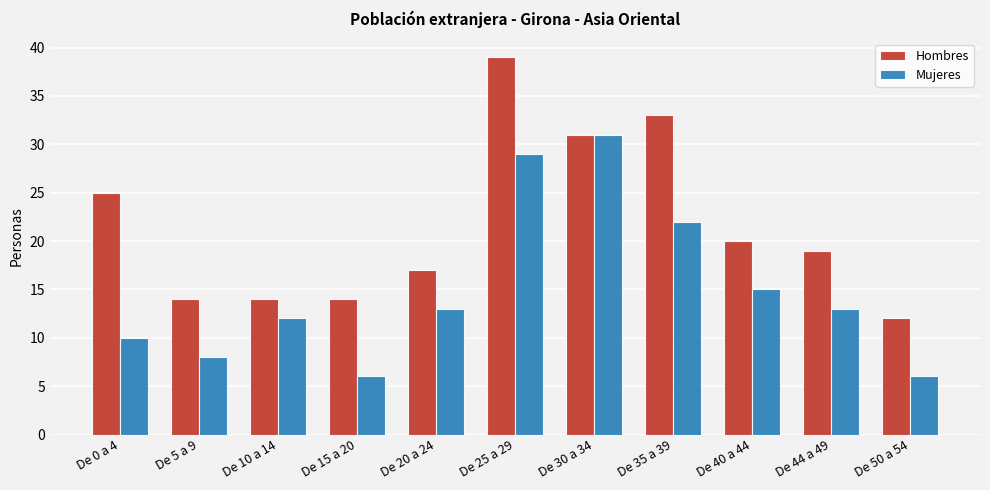

What is the spread (max minus min) of values at De 15 a 20?

8